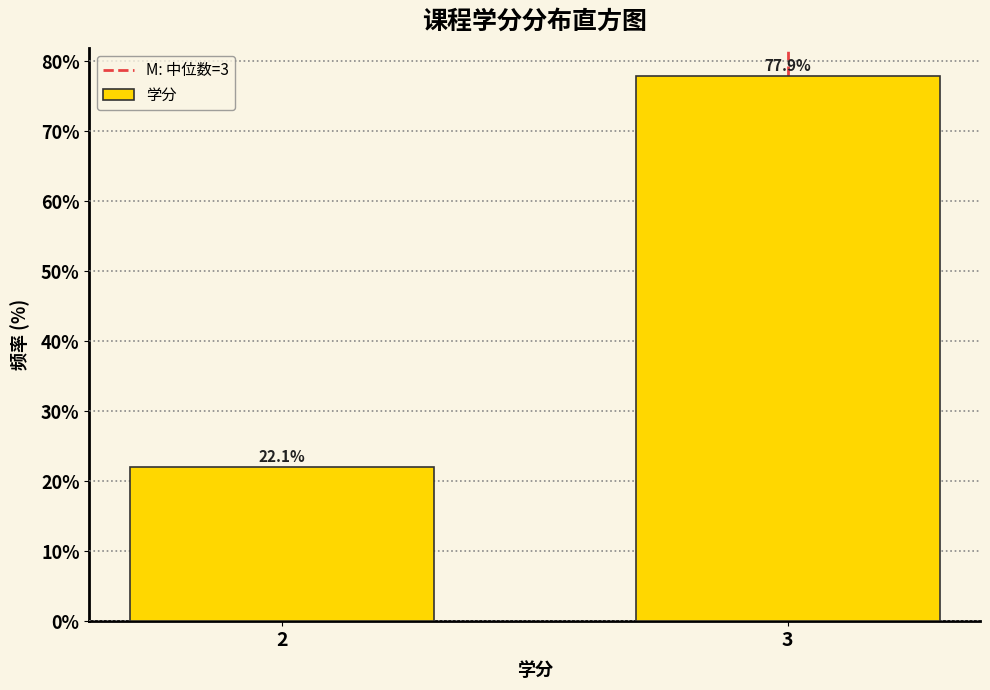

Reading right to left, extract all data points from this chart.

77.9	22.1